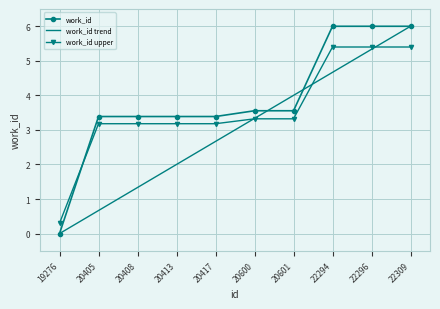

True or false: work_id trend and work_id cross at least once.

True